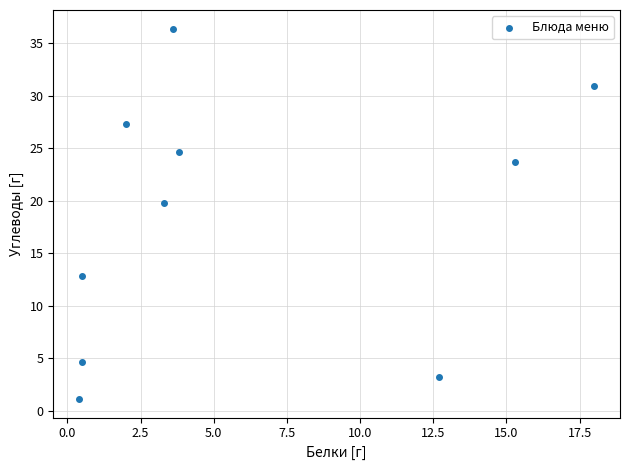

What Y value in the scatter plot is closest to 18?

19.8